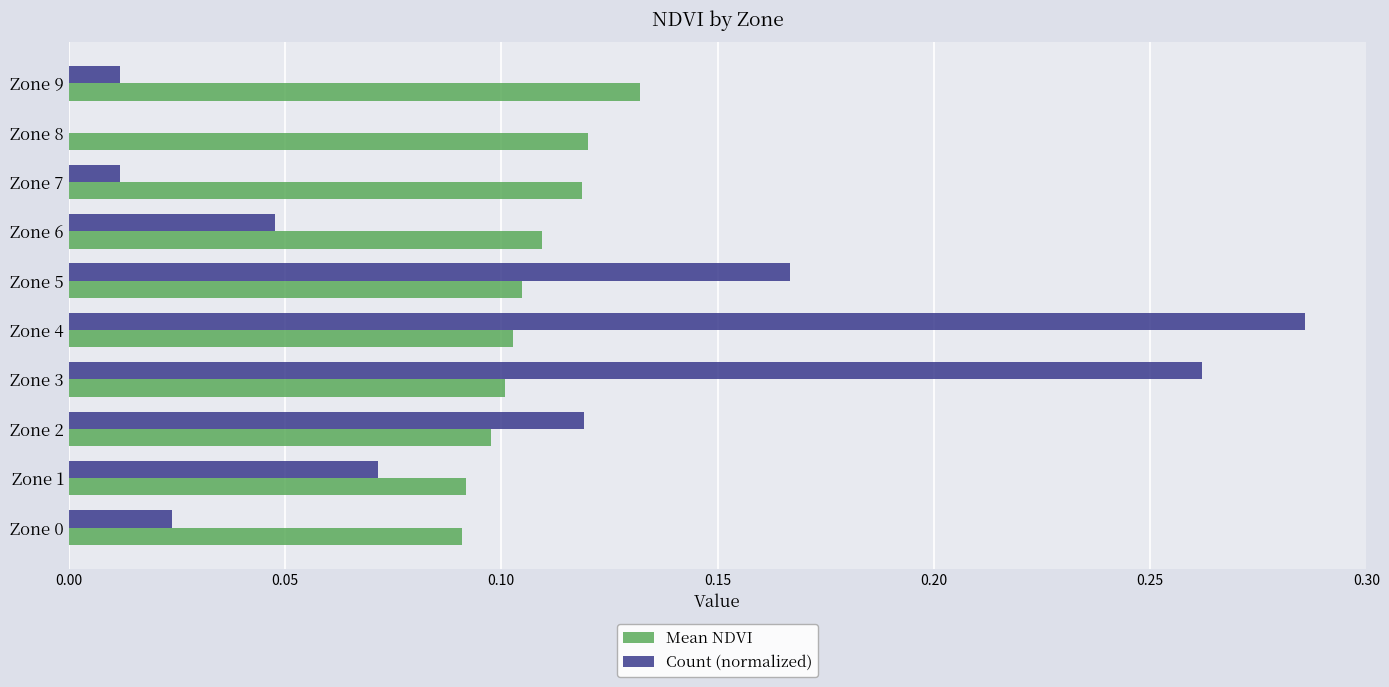

Which series changed the most between Zone 5 and Zone 9?

Count (normalized)